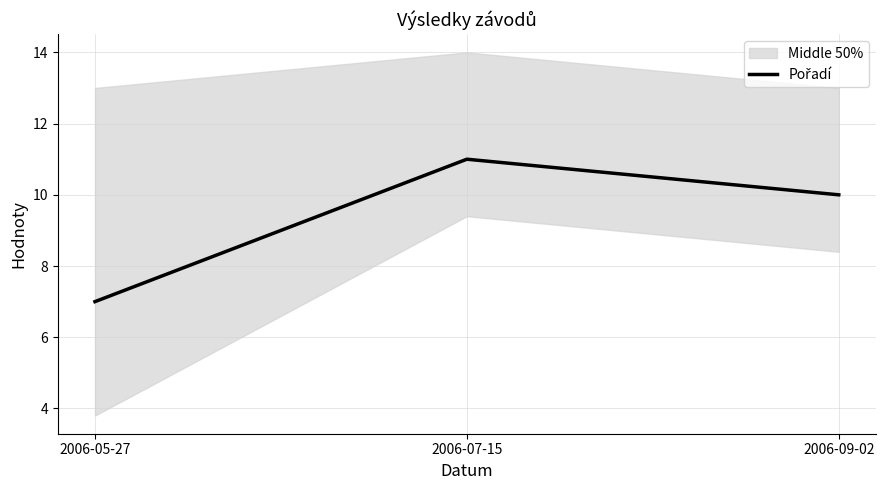

What is the sum of the values at 2006-07-15 and 2006-09-02?

21